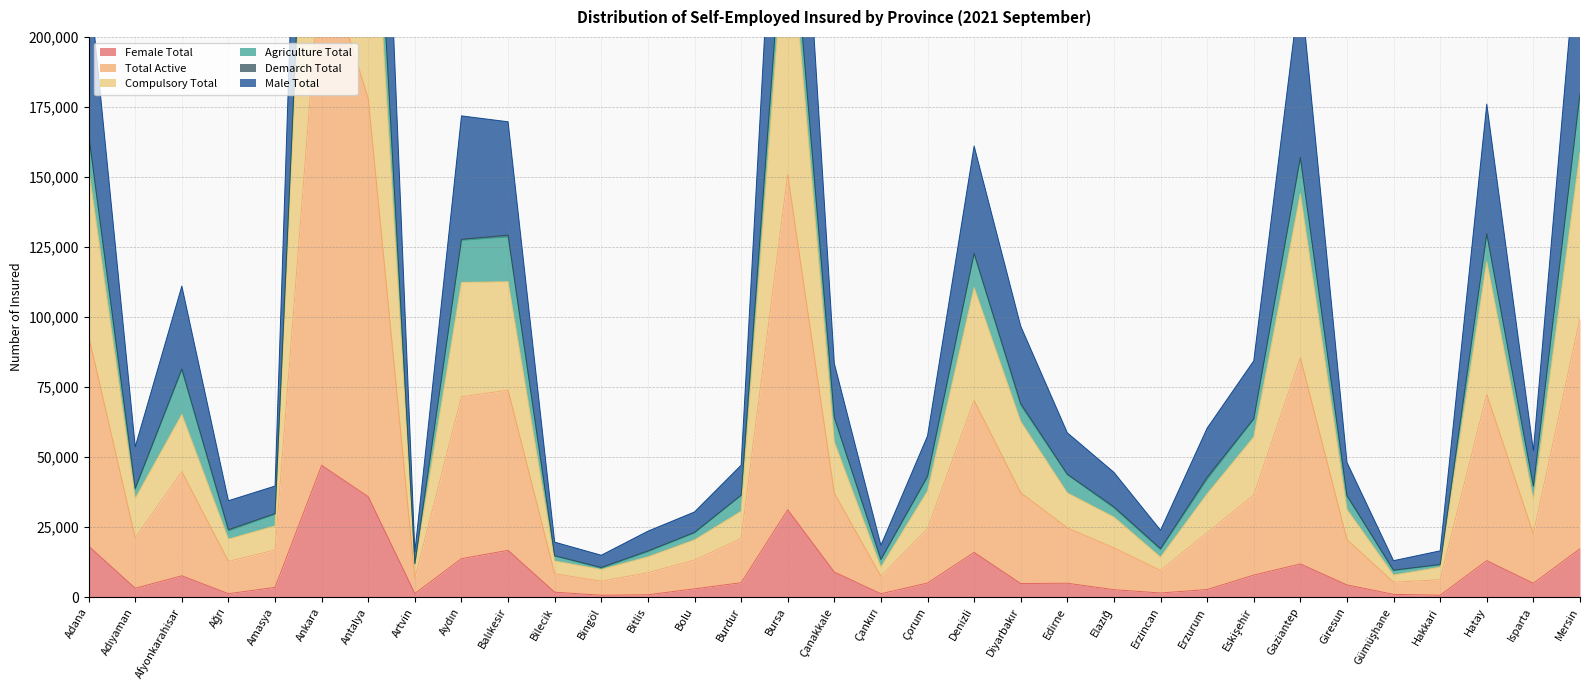

What is the sum of all Total Active values?

3728295